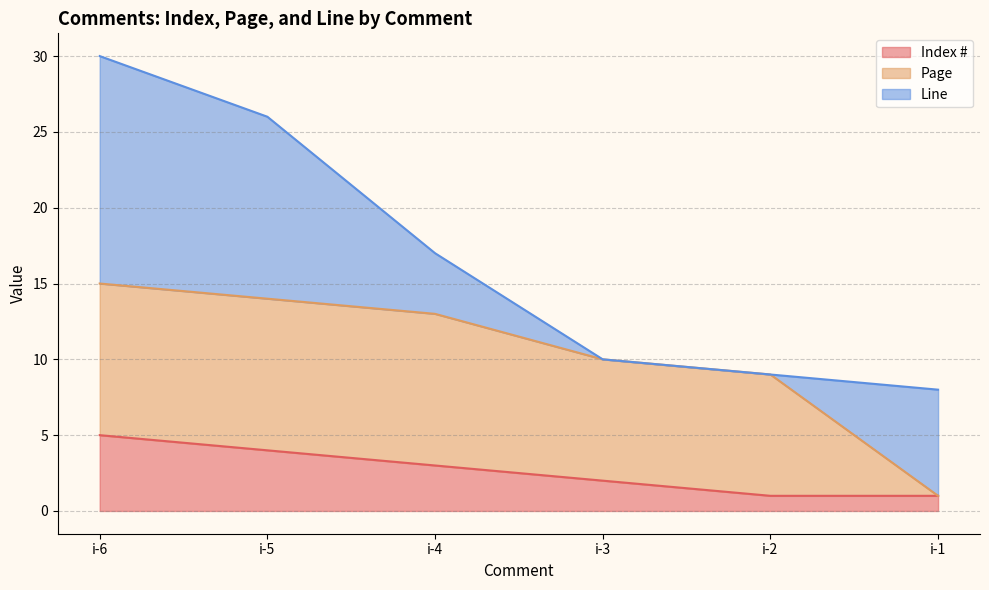

Is it true that Line equals 12 at i-5?

True